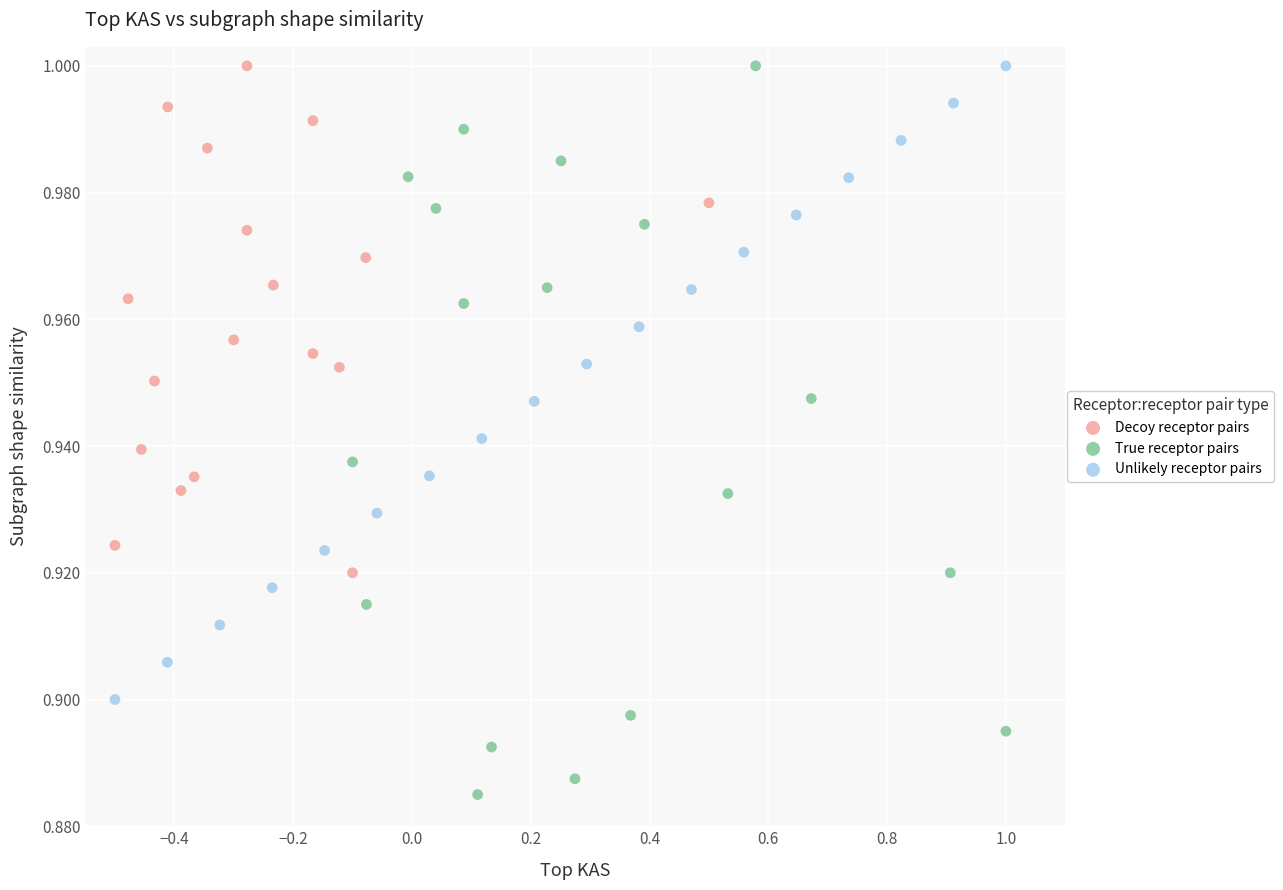

What are all the series names shown in the legend?

Decoy receptor pairs, True receptor pairs, Unlikely receptor pairs